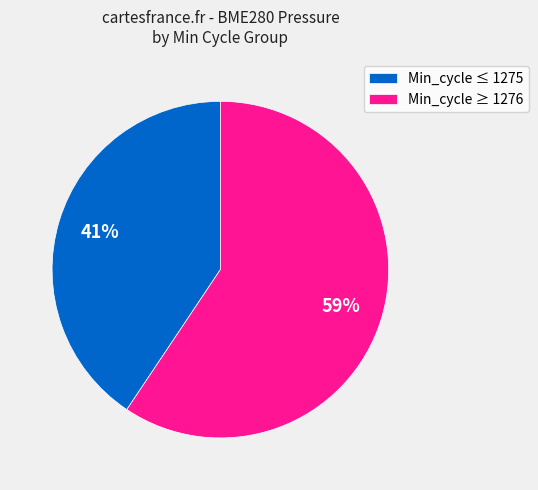

Is there any slice that represents more than half of the pie?

Yes